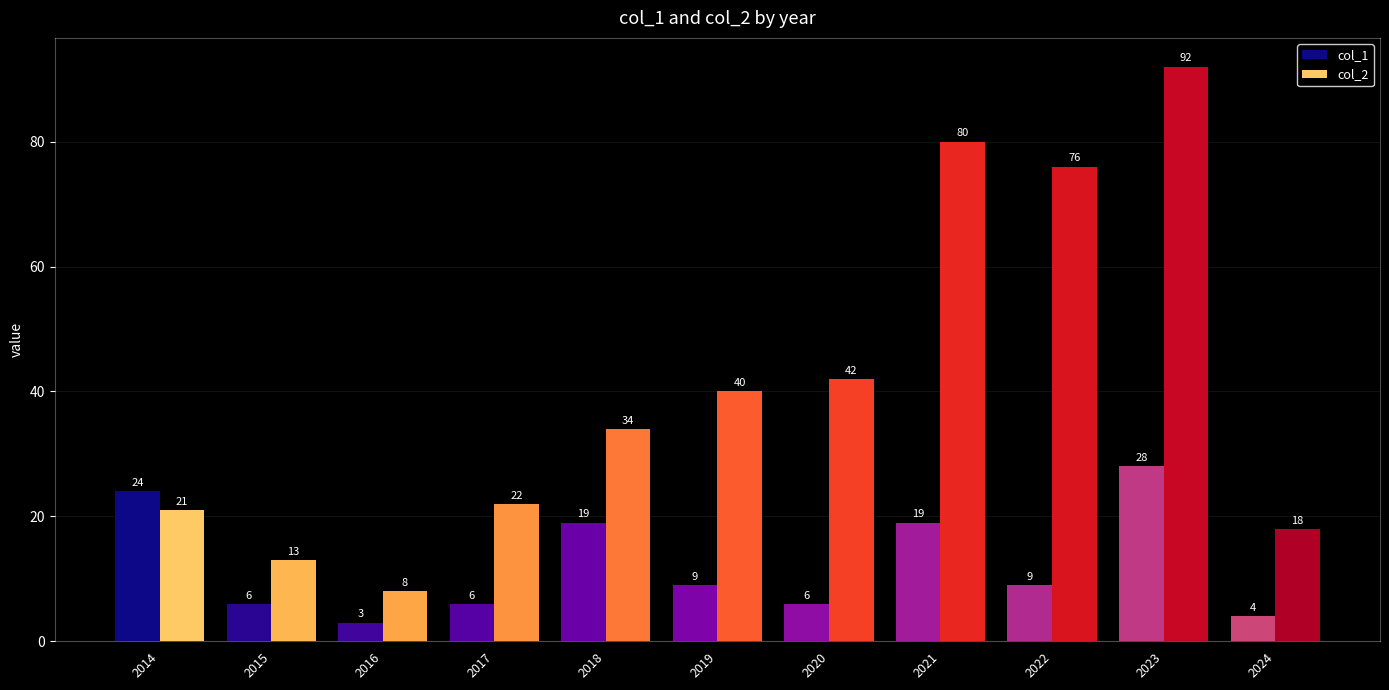

What is the value of the col_1 bar at the 3rd from the left?

3